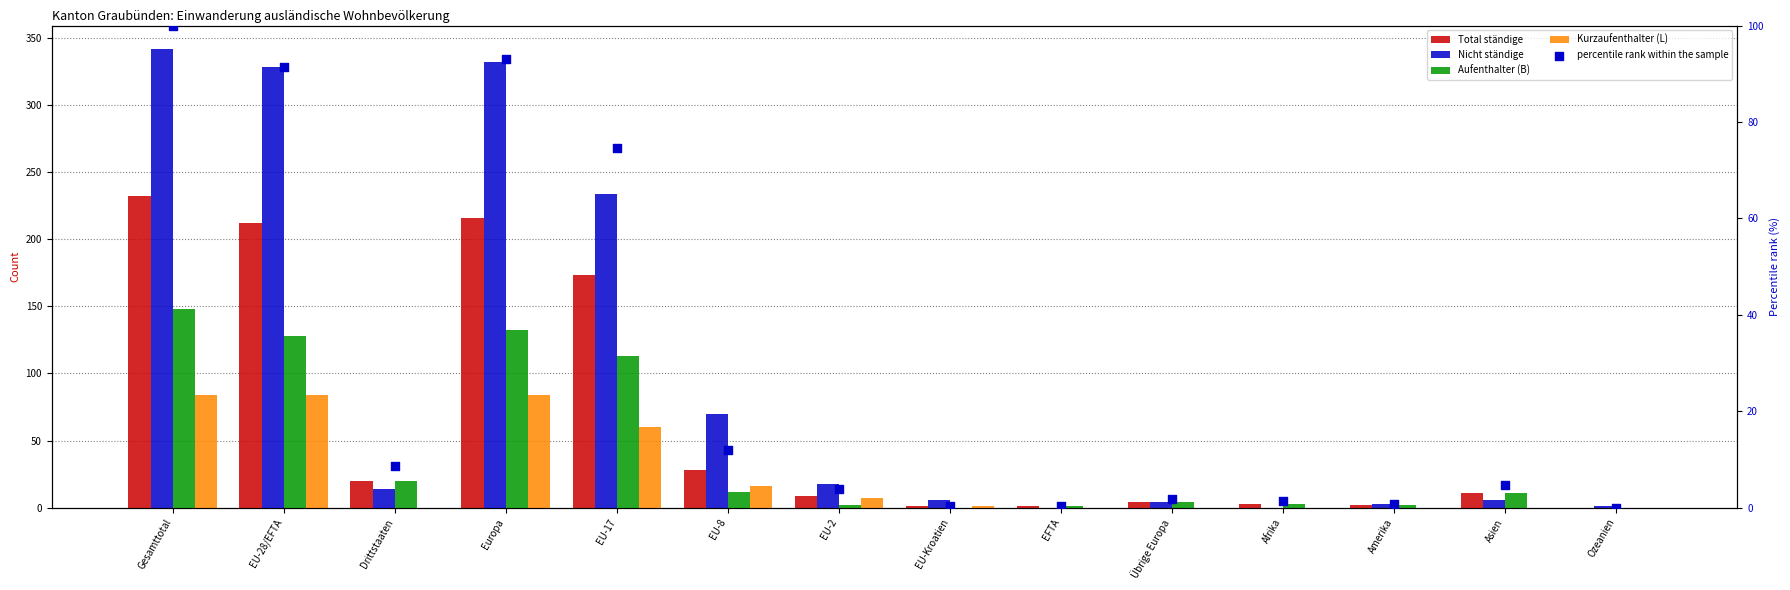

What is the total value across all series at Übrige Europa?

13.7